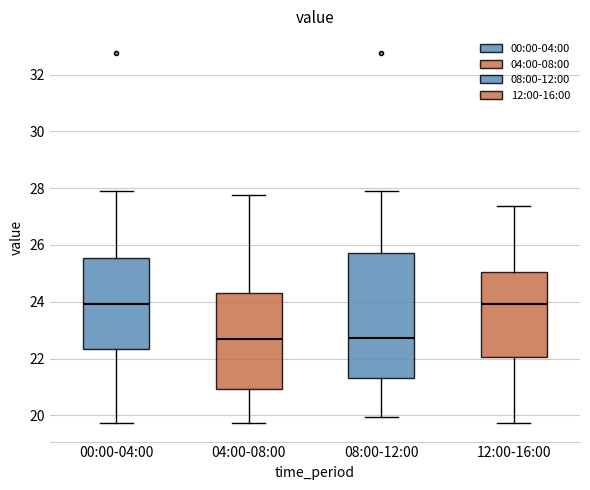

Comparing the boxes themselves (not the whiskers), which one is the tallest?

08:00-12:00